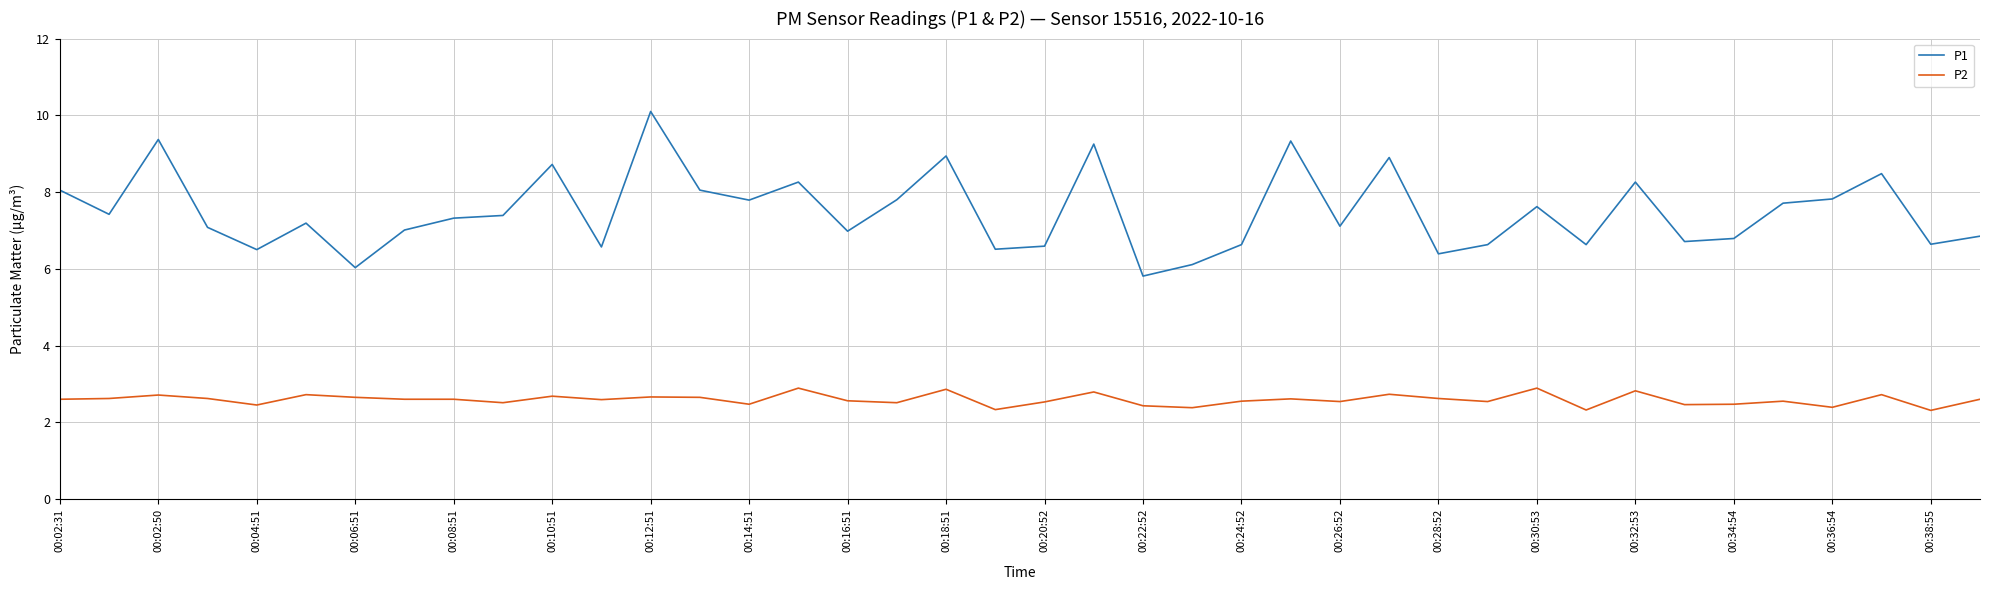

What is the maximum value shown in the chart?

10.1